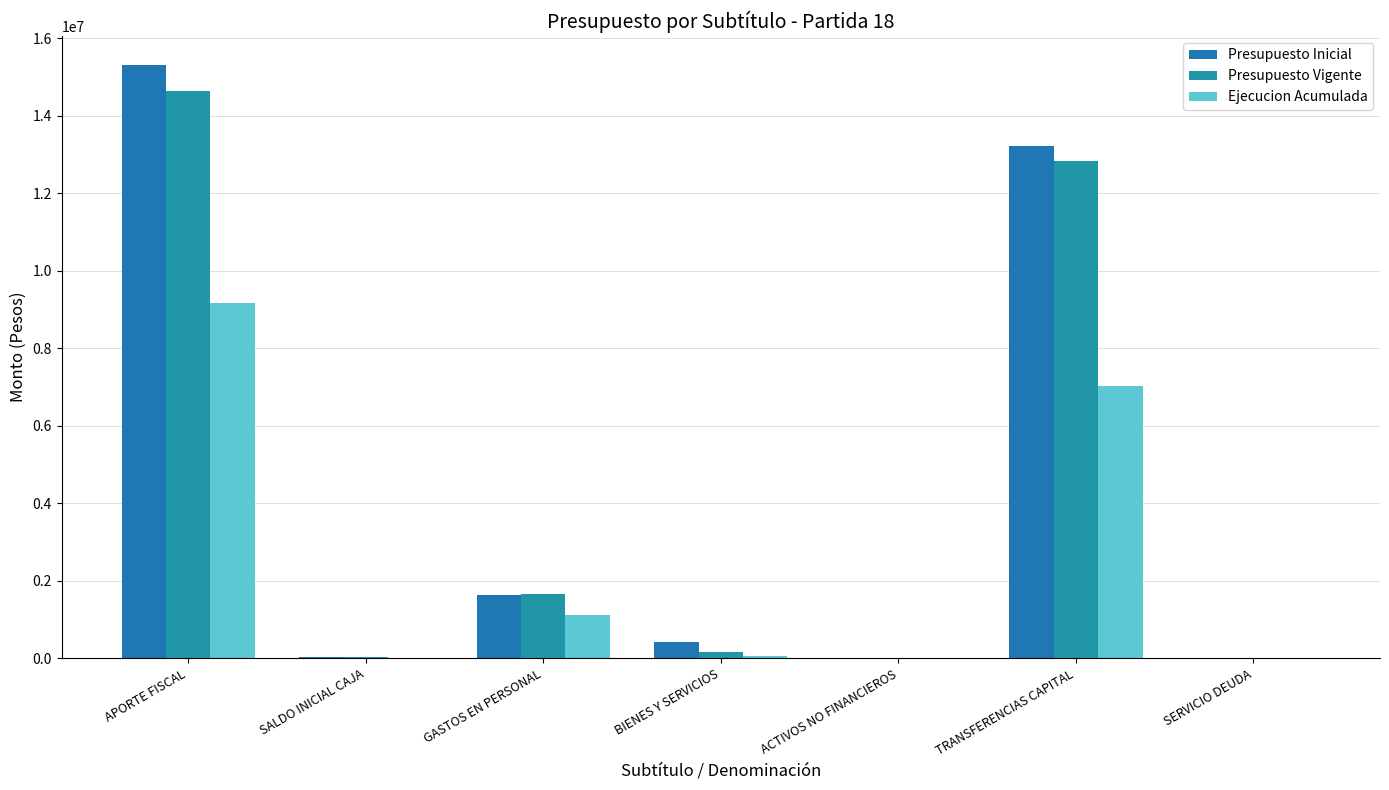

What is the greatest value displayed?

15293945